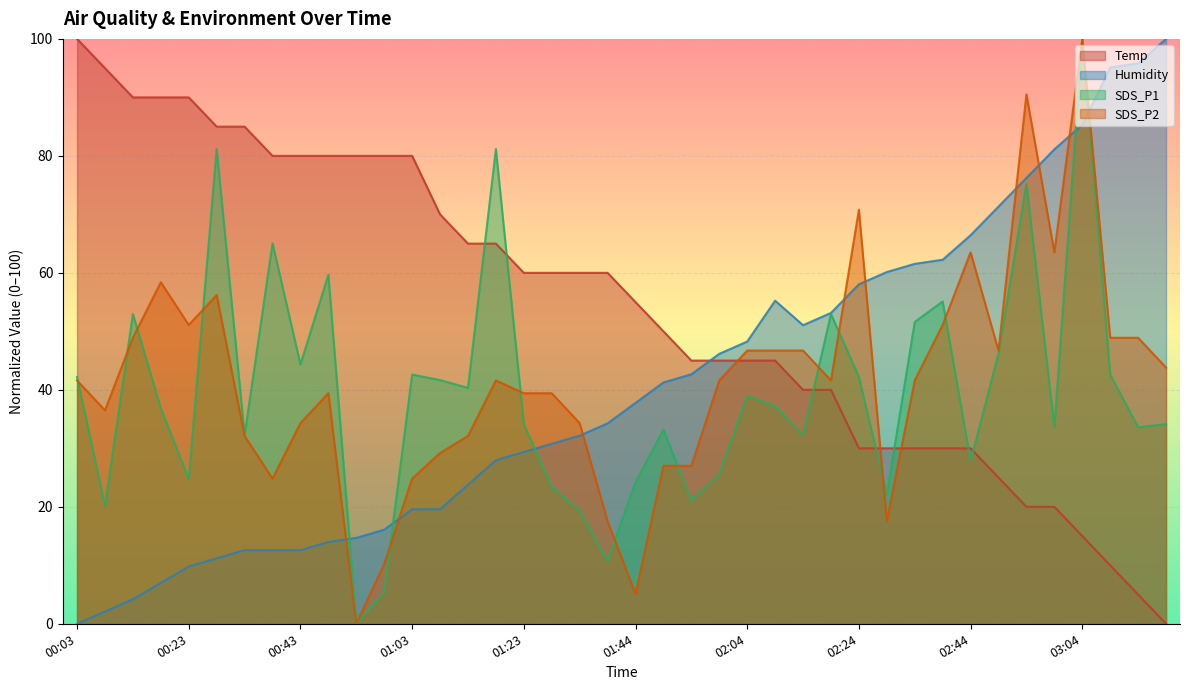

At which label does Humidity first exceed 37?

01:44